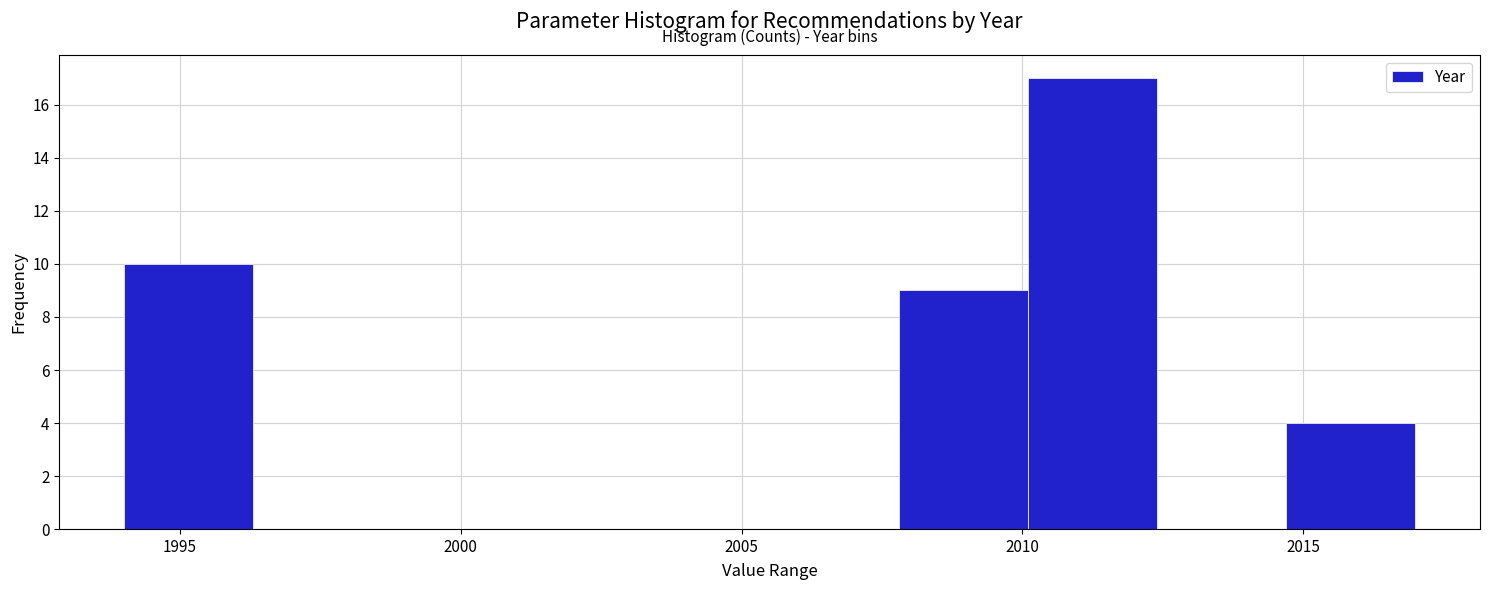

Reading left to right, list every bar in this chart as the range it spans on the x-axis followed by its height. Neither the bar edges nor the heights are printed on the chart, so give them approximately, as read against the axes.

1994.0 to 1996.3: 10
1996.3 to 1998.6: 0
1998.6 to 2000.9: 0
2000.9 to 2003.2: 0
2003.2 to 2005.5: 0
2005.5 to 2007.8: 0
2007.8 to 2010.1: 9
2010.1 to 2012.4: 17
2012.4 to 2014.7: 0
2014.7 to 2017.0: 4